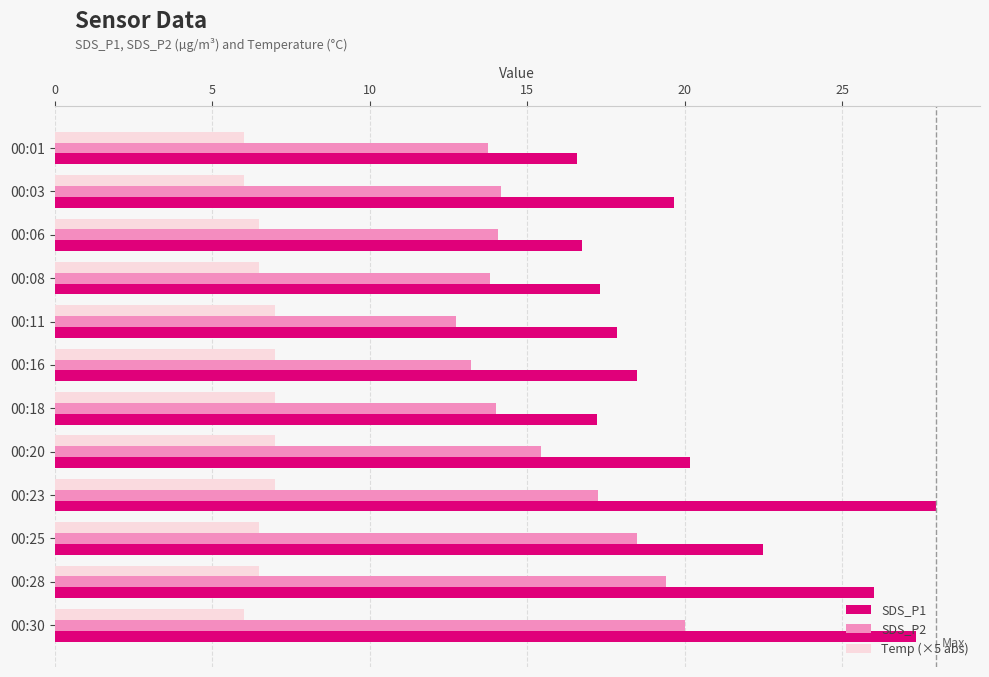

Which series changed the most between 00:11 and 00:25?

SDS_P2